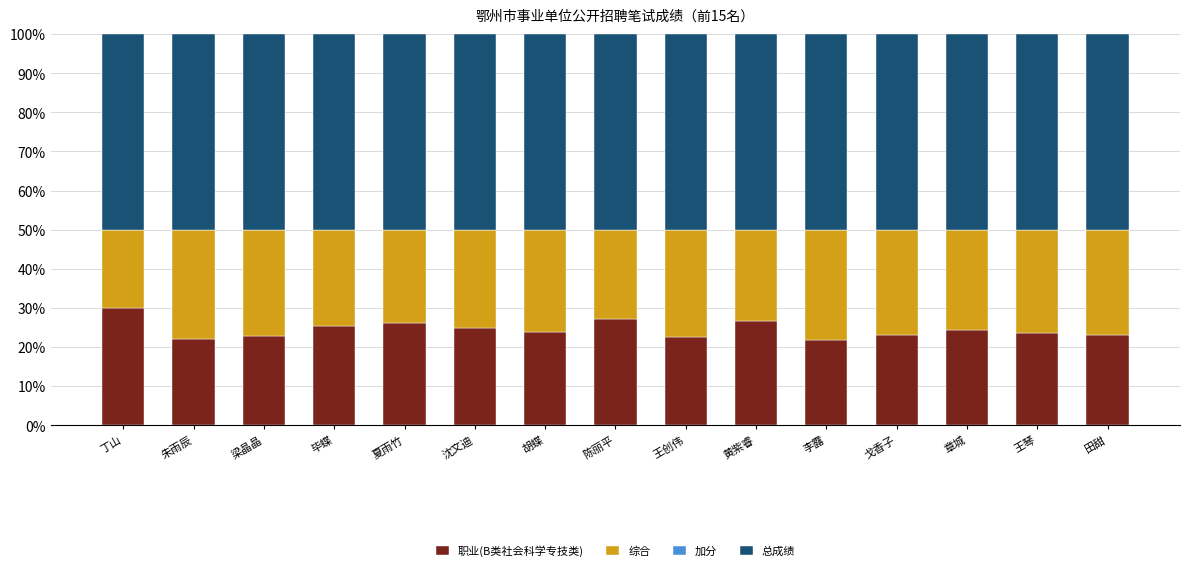

What is the highest value of the 职业(B类社会科学专技类) series?

30.1